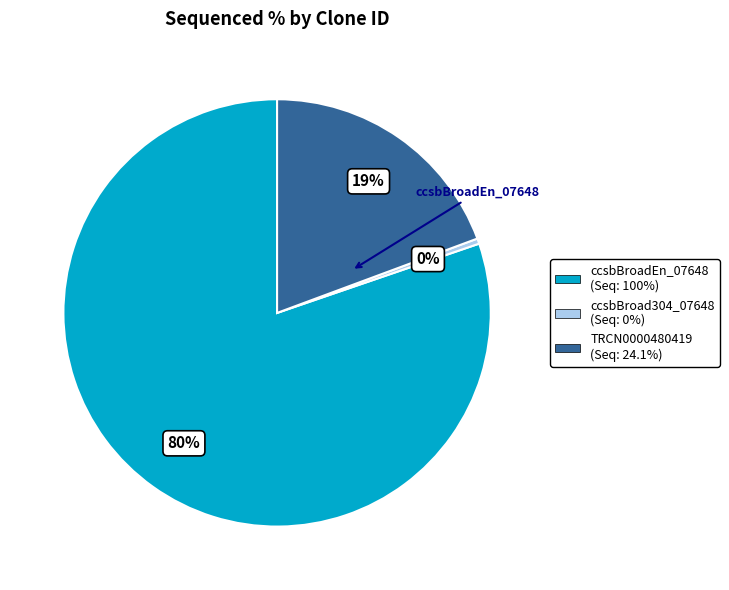

To the nearest percent, what is the difference between the ccsbBroad304_07648 and ccsbBroadEn_07648 slice percentages?

81%